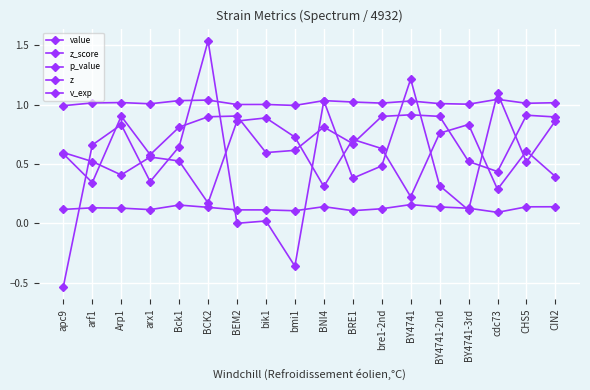

Does the chart have visible grid lines?

Yes